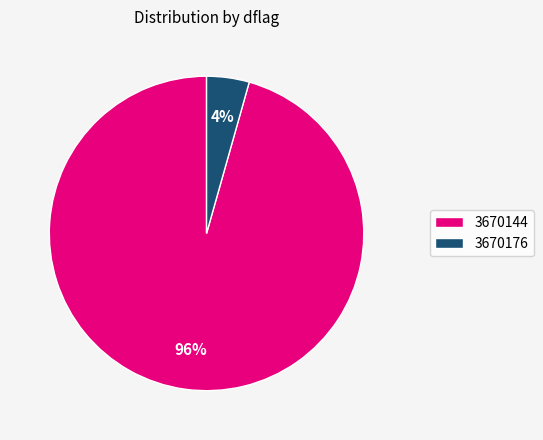

Does 3670144 account for over 50% of the chart?

Yes